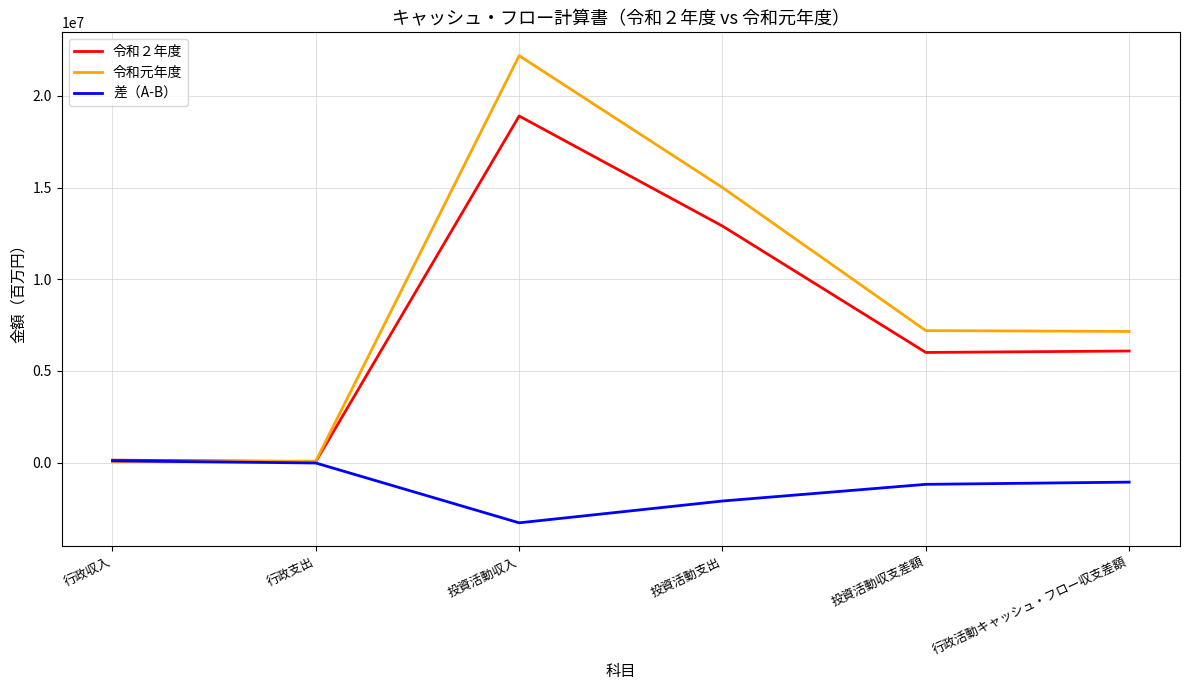

What is the difference between the maximum and minimum values in the 令和元年度 series?

22158681